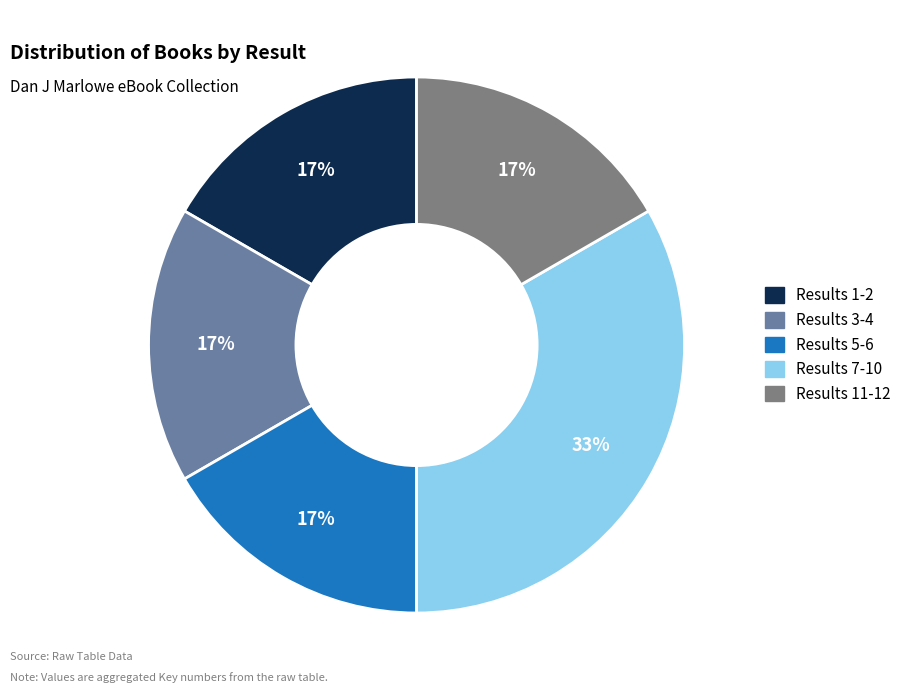

Does any single category account for the majority?

No